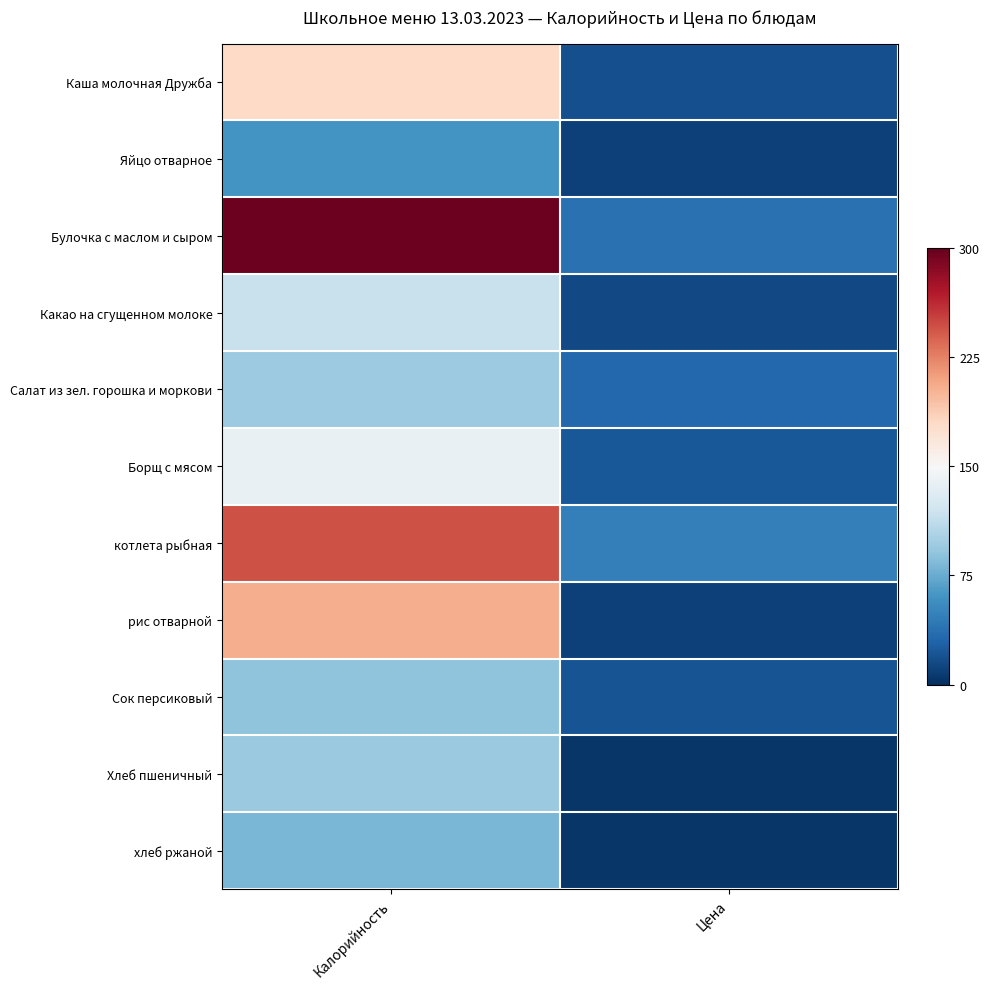

List the series in order of their peak value, highest first.

Булочка с маслом и сыром, котлета рыбная, рис отварной, Каша молочная Дружба, Борщ с мясом, Какао на сгущенном молоке, Салат из зел. горошка и моркови, Хлеб пшеничный, Сок персиковый, хлеб ржаной, Яйцо отварное